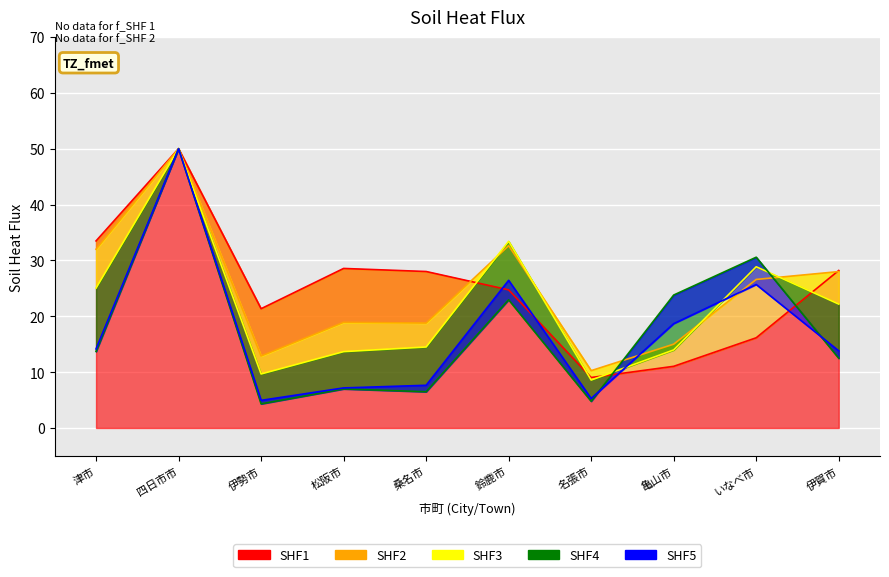

True or false: 従業者数 has a value of 15.0 at 亀山市.

True